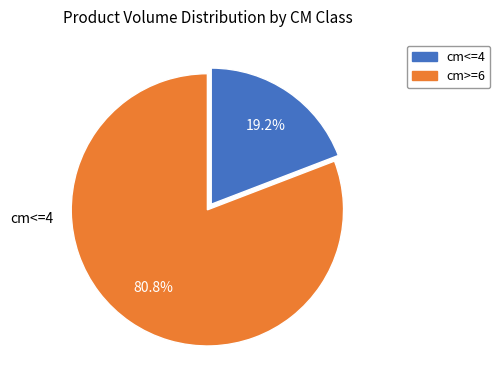

Is there any slice that represents more than half of the pie?

Yes